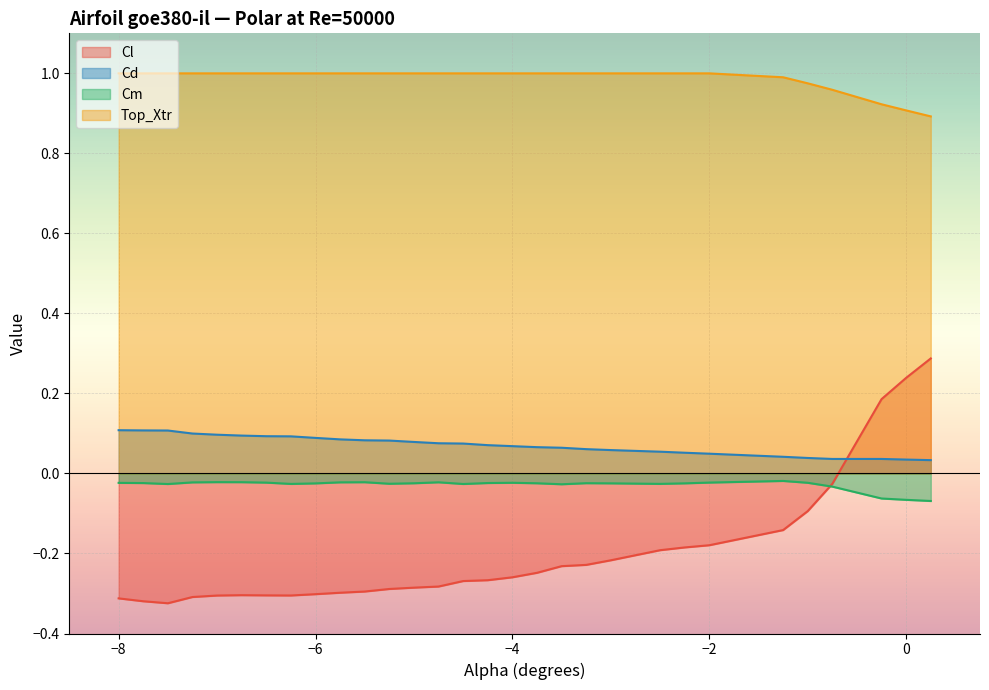

Which series has the largest range (max minus min)?

Cl